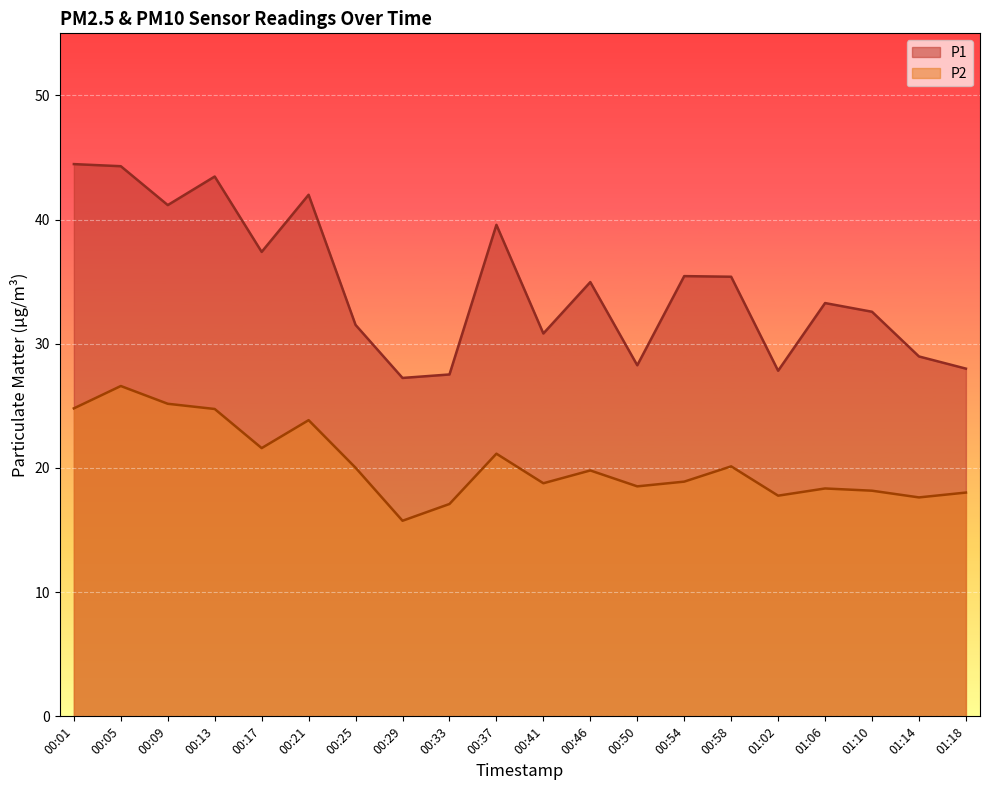

The value of P1 at 00:13 is 43.5. True or false?

True